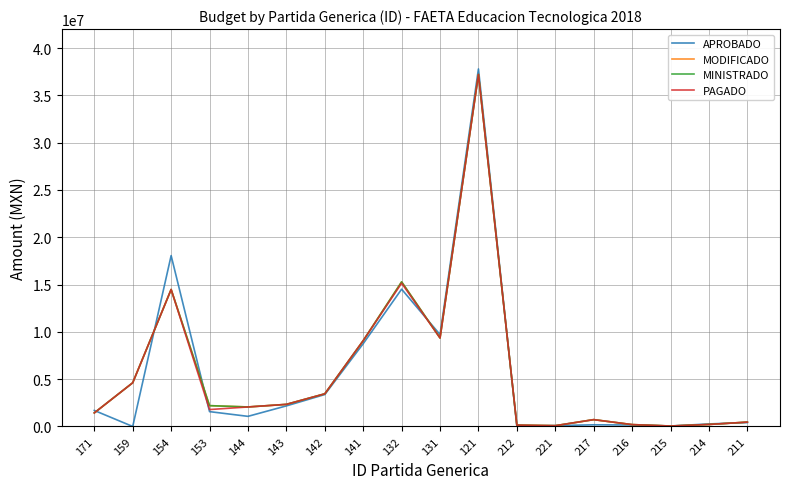

What is the maximum value for APROBADO?

37787251.2